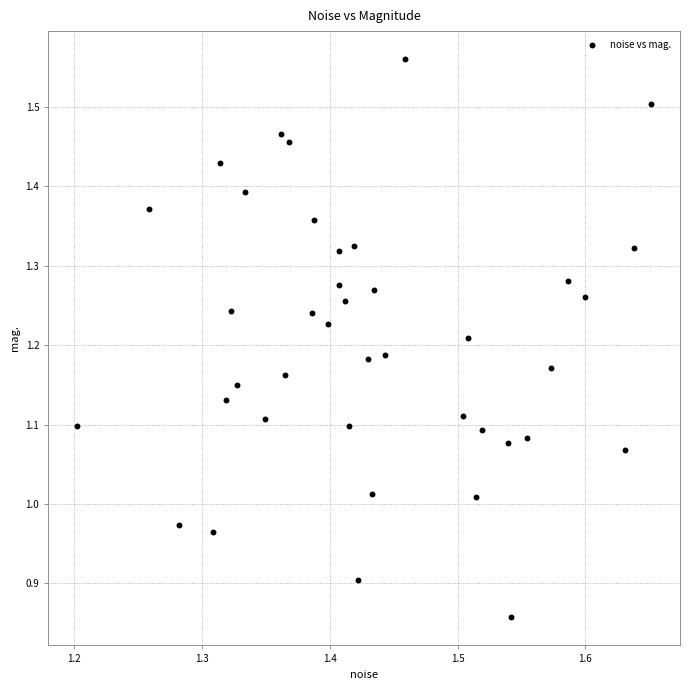

What is the range of X values (max minus min)?

0.4